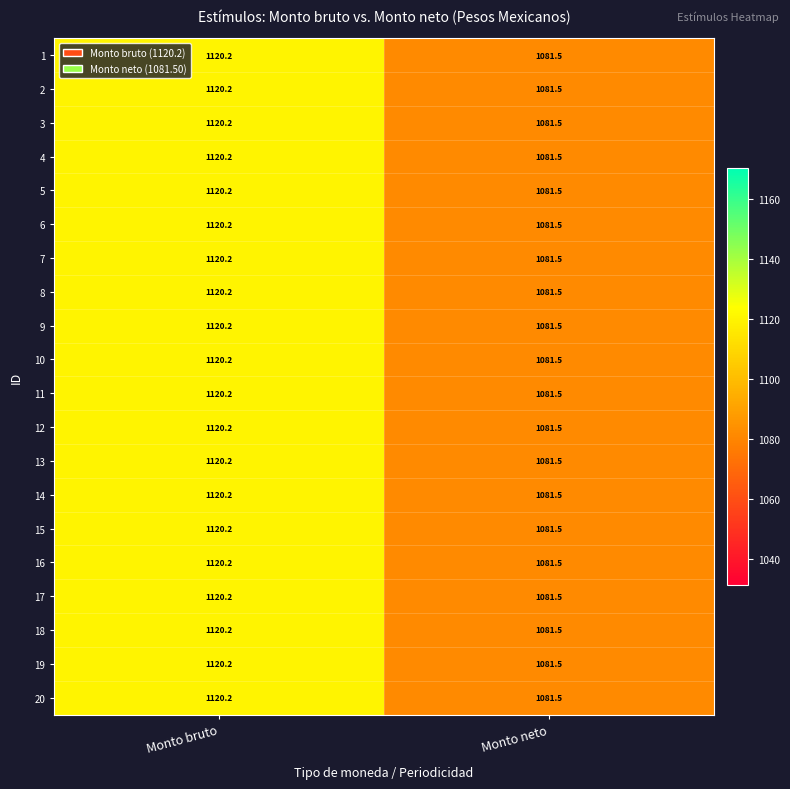

What is the smallest value displayed?

1081.5